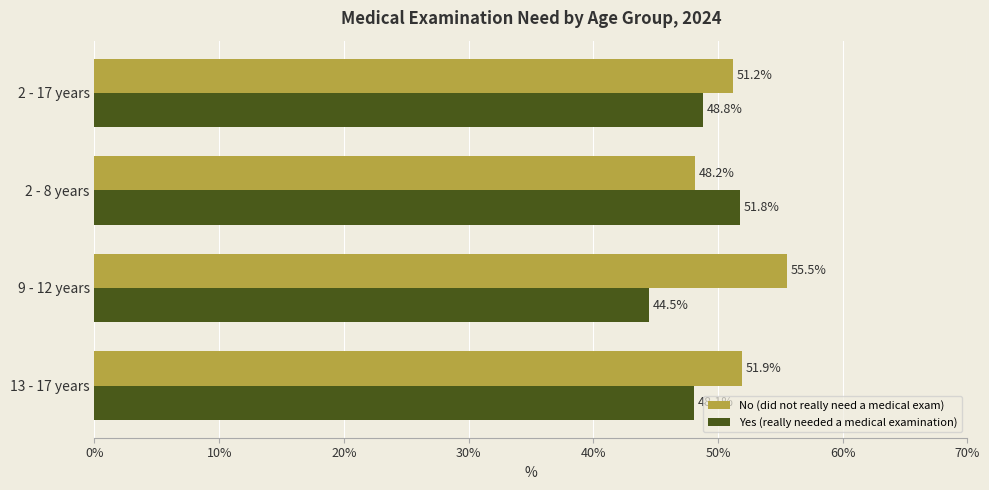

At how many categories does at least one series exceed 49?

4